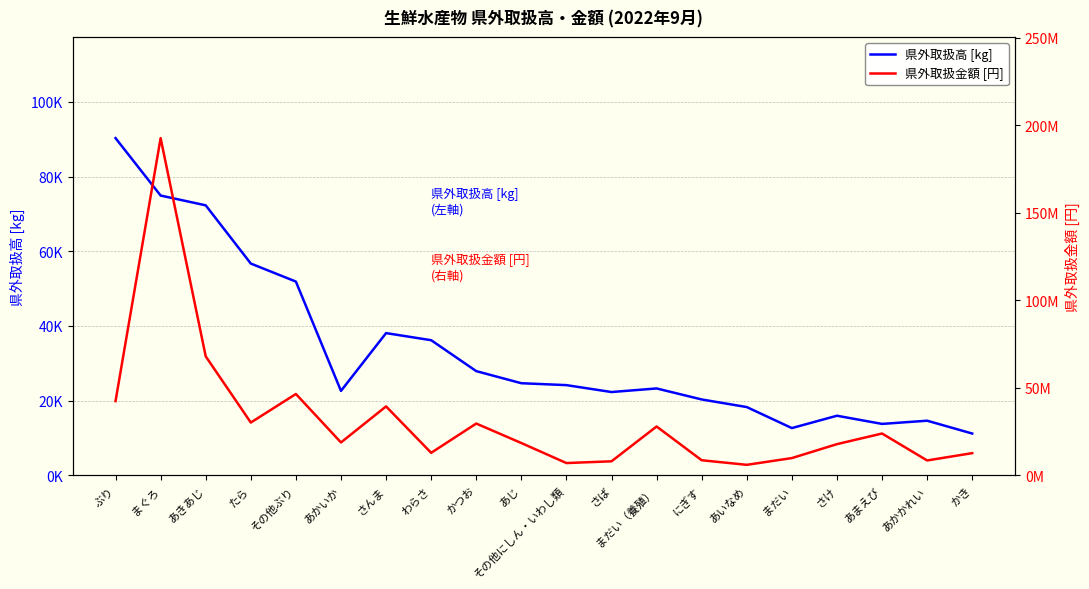

Which has a higher value, その他ぶり or あかいか?

その他ぶり